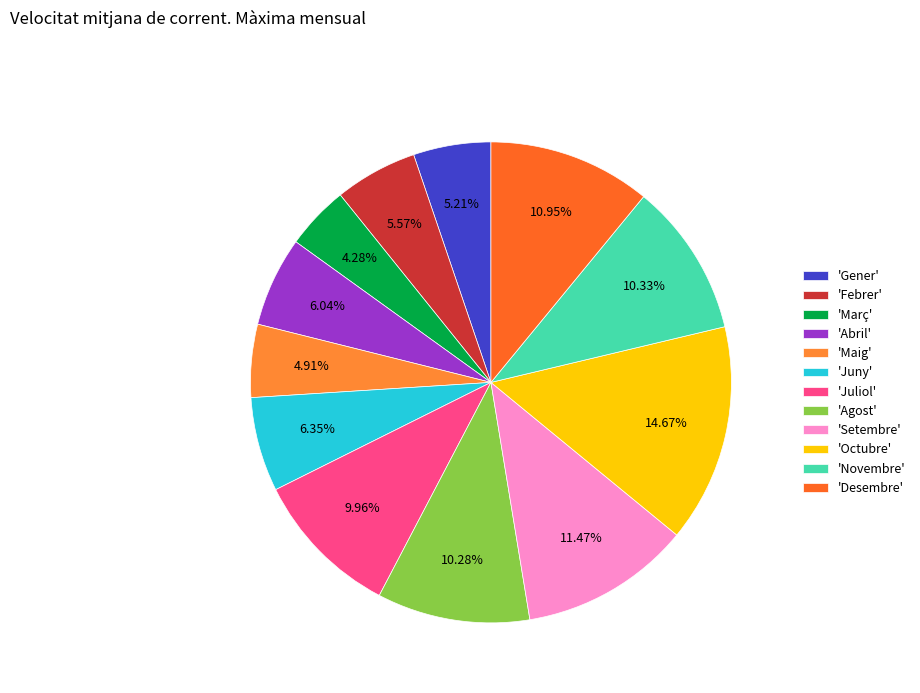

How many slices are in this pie chart?

12